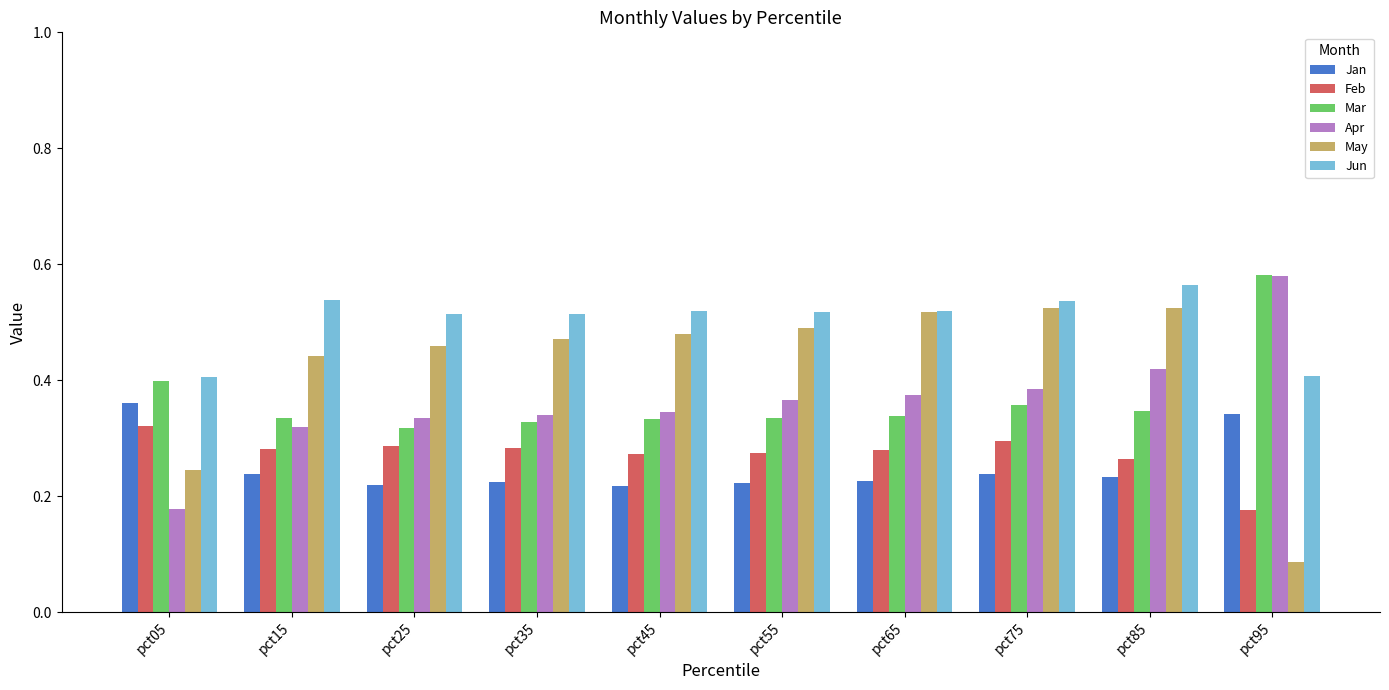

True or false: Mar has a value of 0.3 at pct15.

True